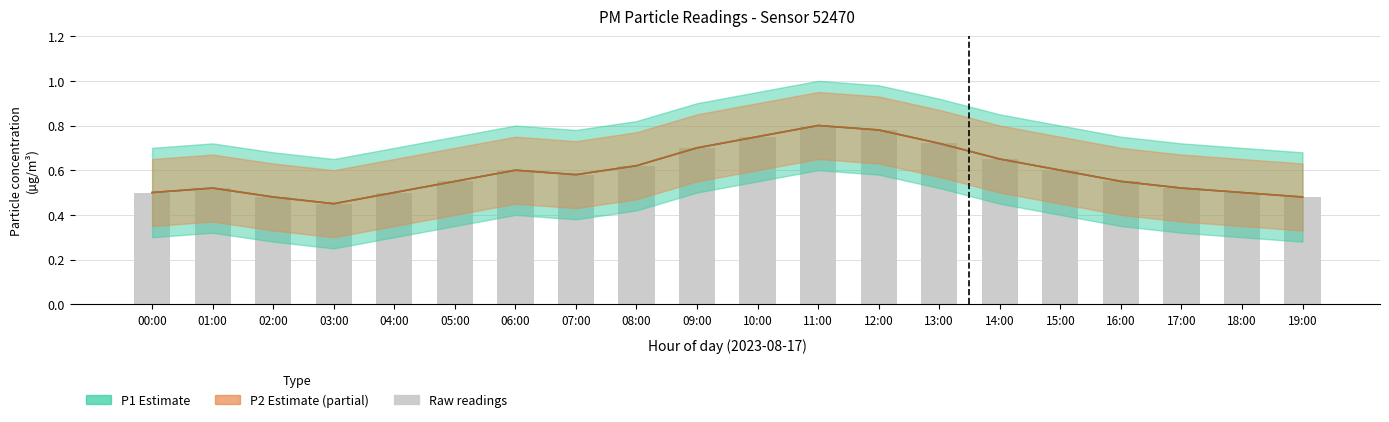

Where is Raw P1 readings nearest to the value 0?

03:00